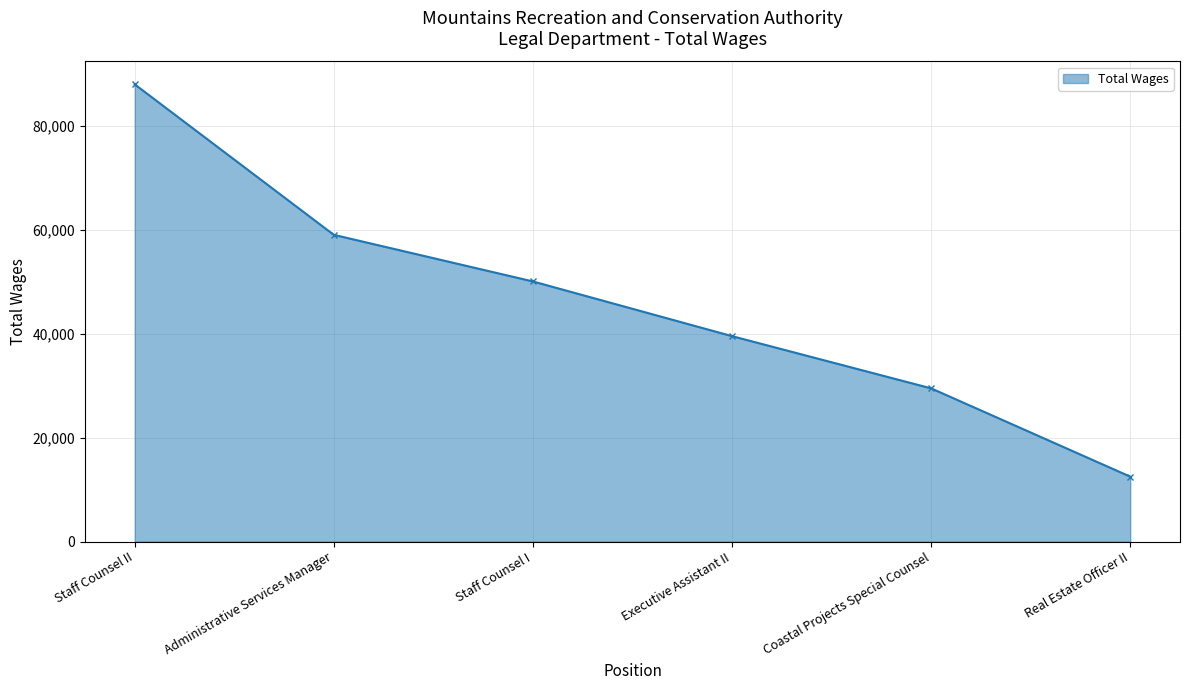

The chart shows a value of 84100 at Staff Counsel I. True or false?

False